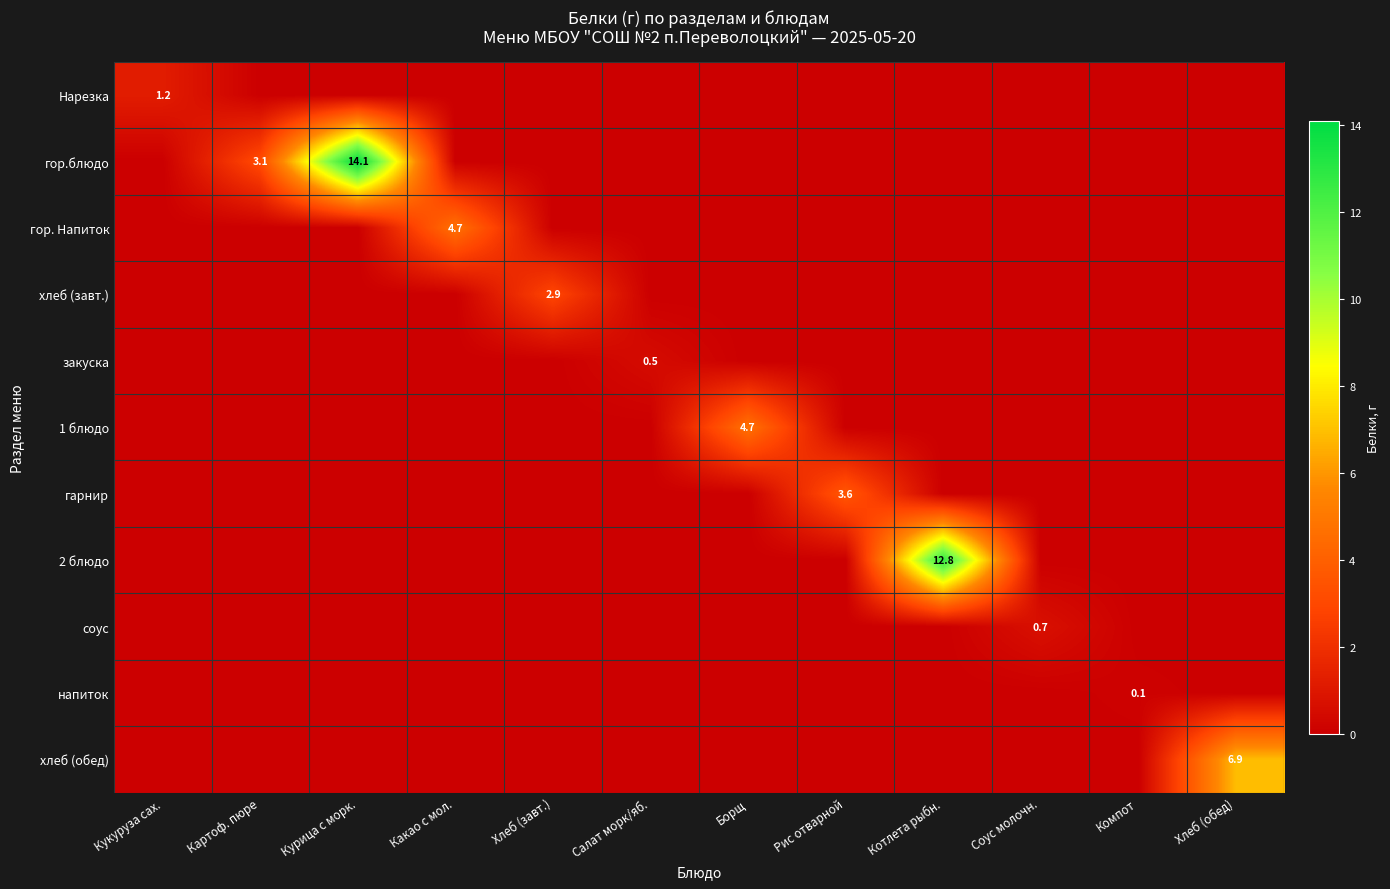

The хлеб (завт.) series shows 0.0 at Котлета рыбн.. True or false?

True